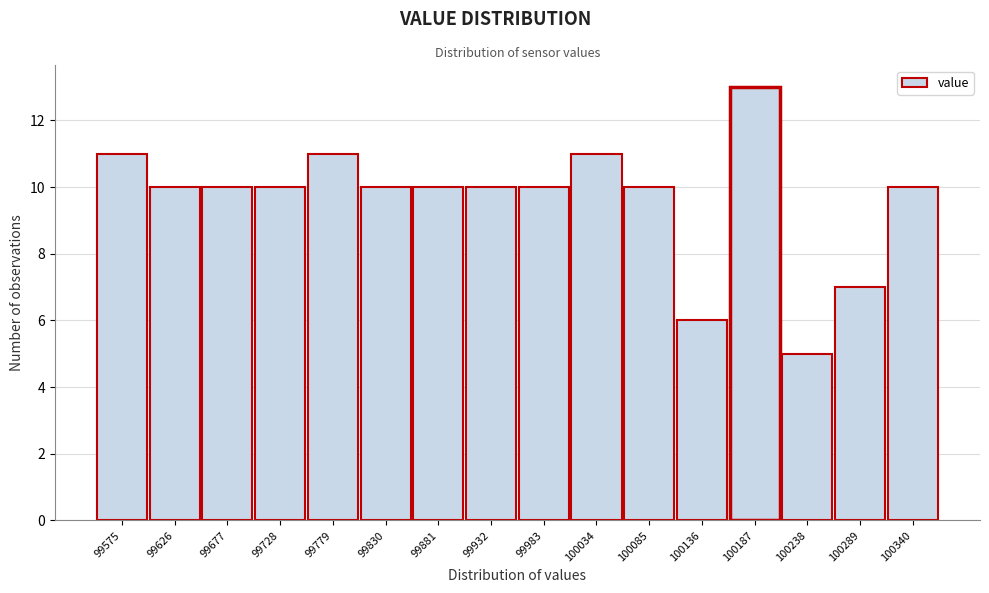

Reading left to right, transcribe all the data shown in this chart.

99575=11	99626=10	99677=10	99728=10	99779=11	99830=10	99881=10	99932=10	99983=10	100034=11	100085=10	100136=6	100187=13	100238=5	100289=7	100340=10